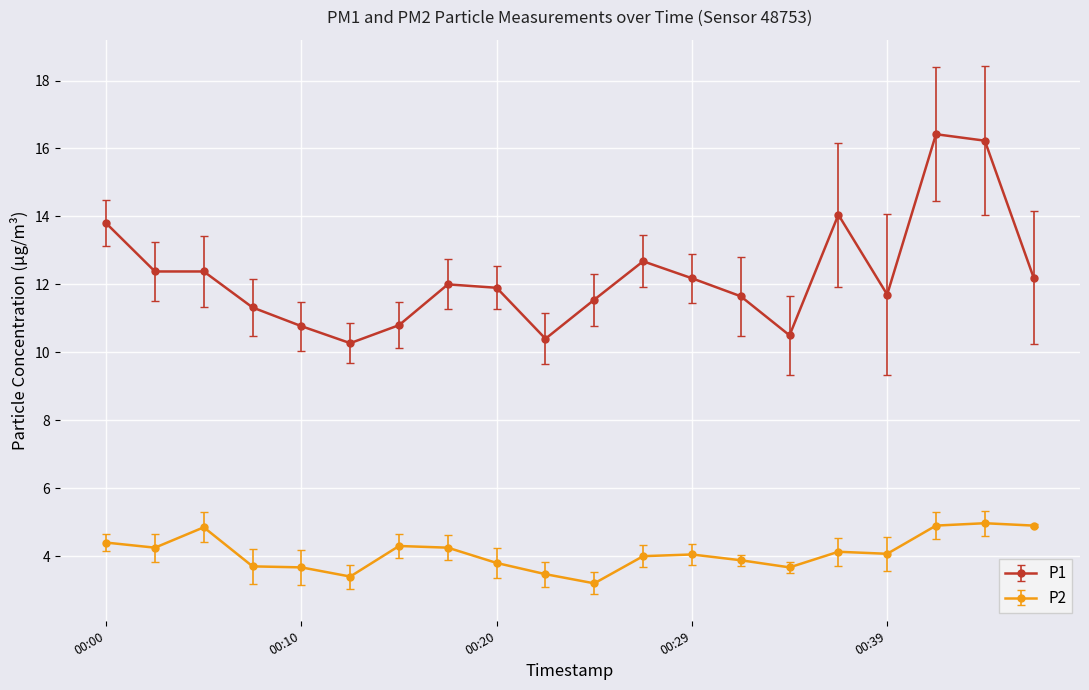

List the series in order of their peak value, highest first.

P1, P2